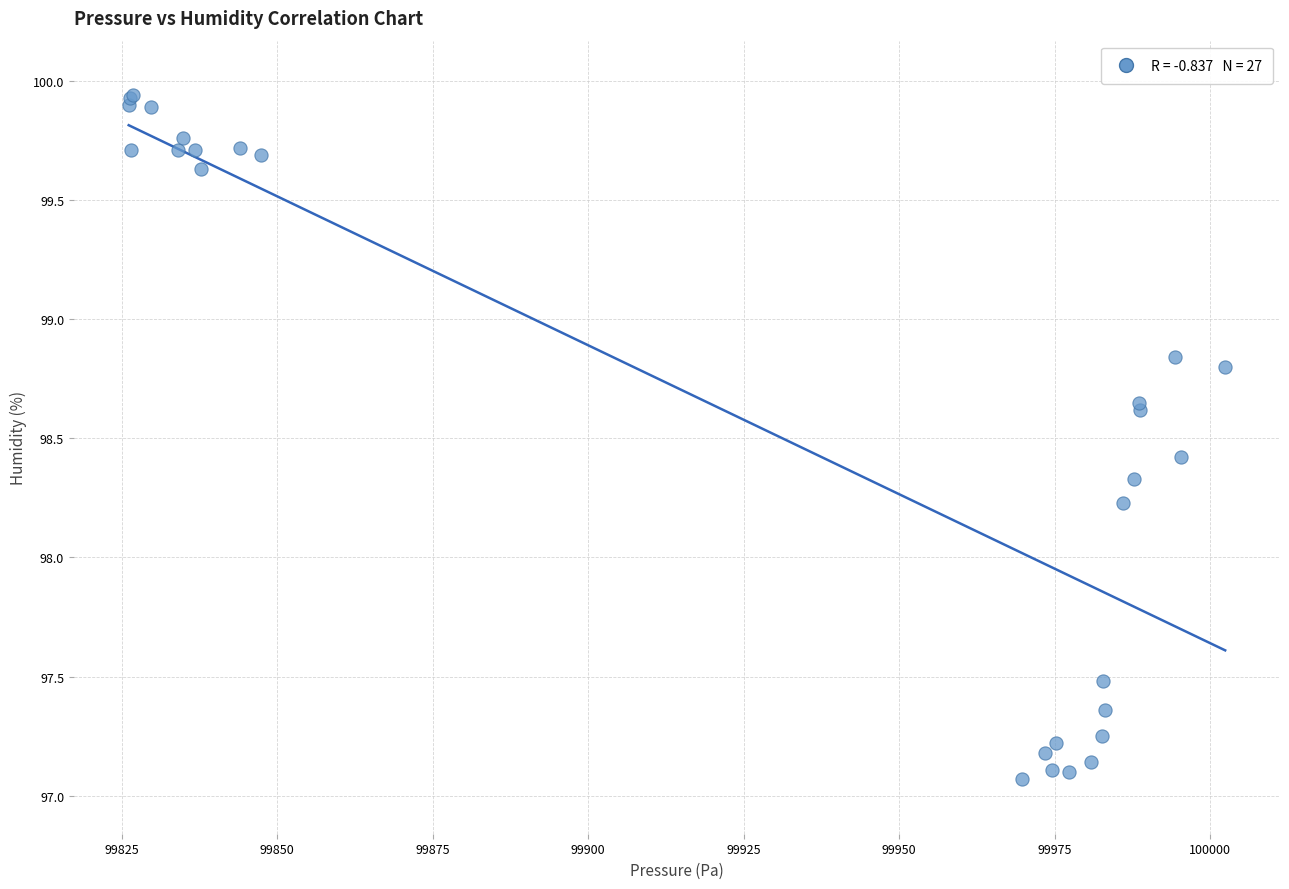

What Y value in the scatter plot is closest to 98?

98.2